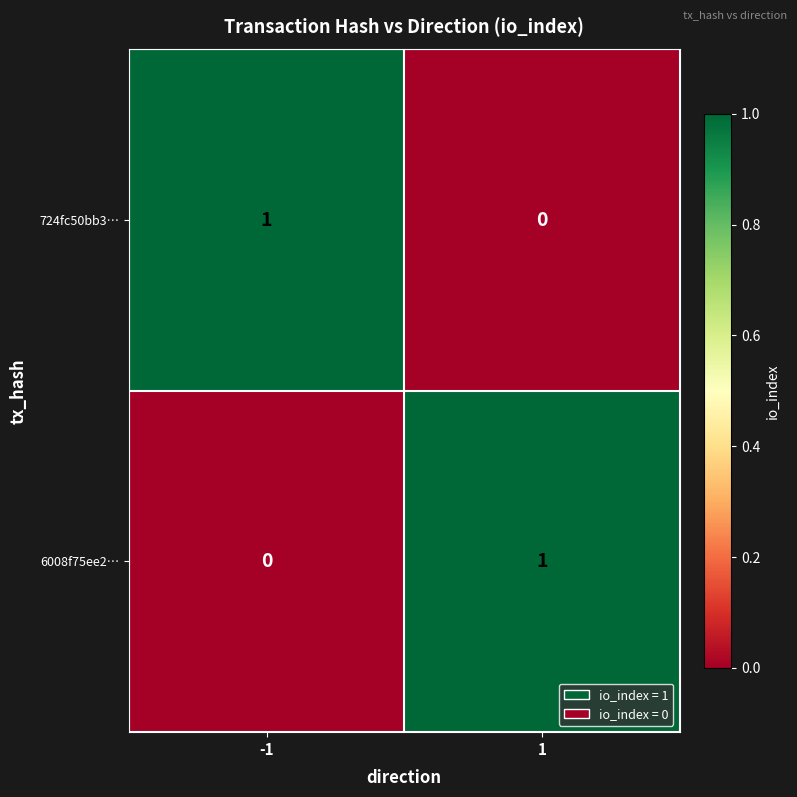

Is it true that 6008f75ee2… equals 1 at 1?

True